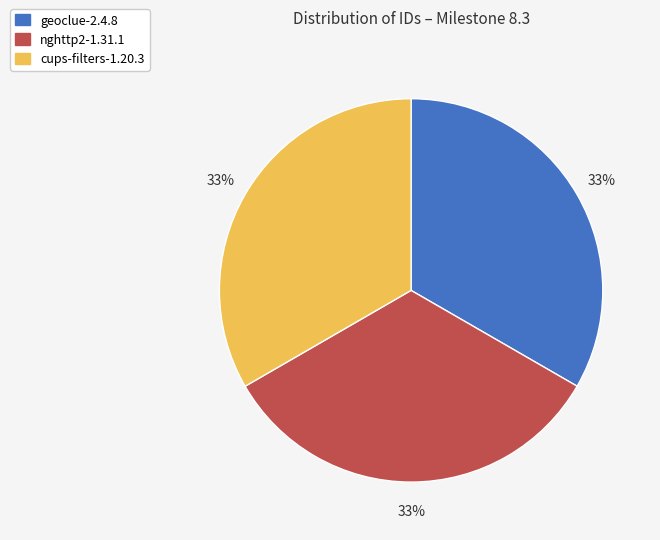

Is there any slice that represents more than half of the pie?

No